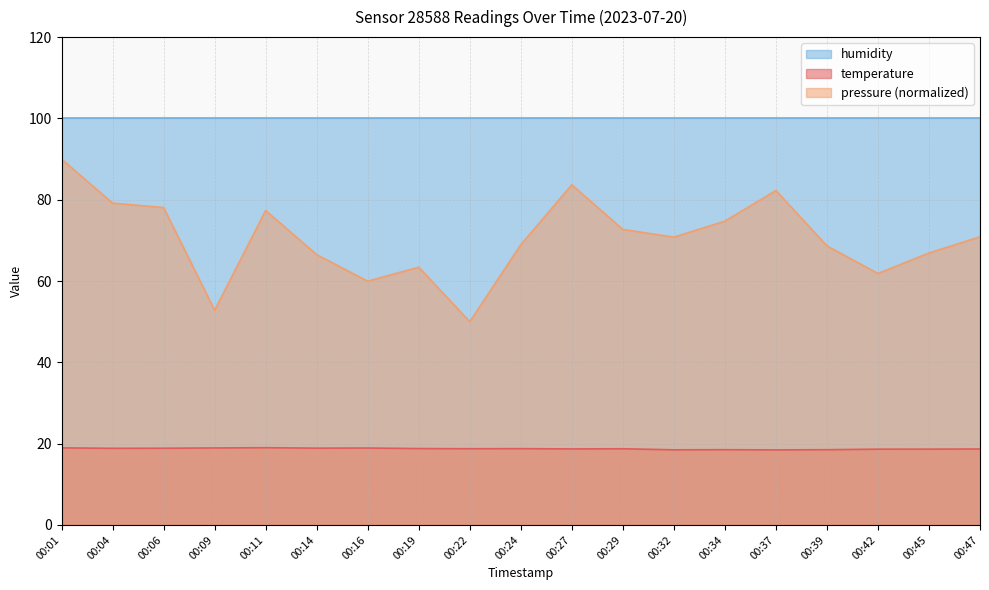

How many interior local peaks does the pressure series have?

4